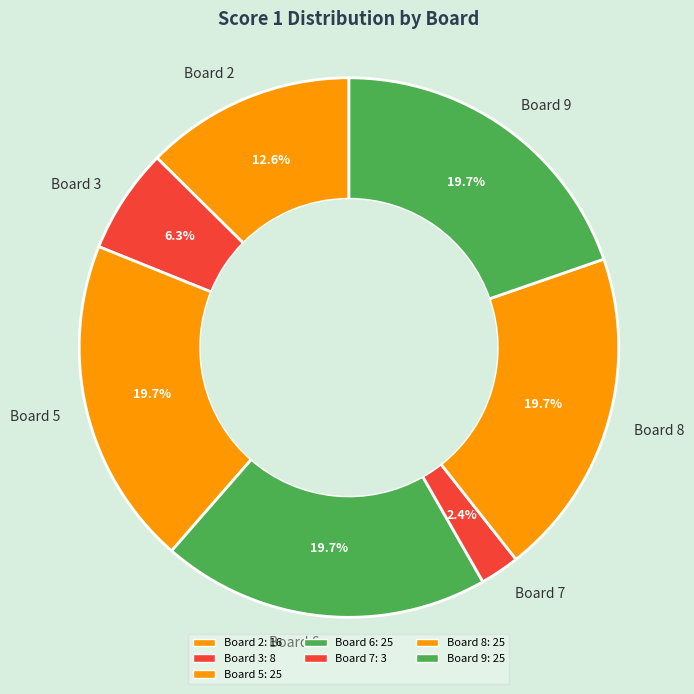

What percentage do Board 5 and Board 8 together represent?

39.4%